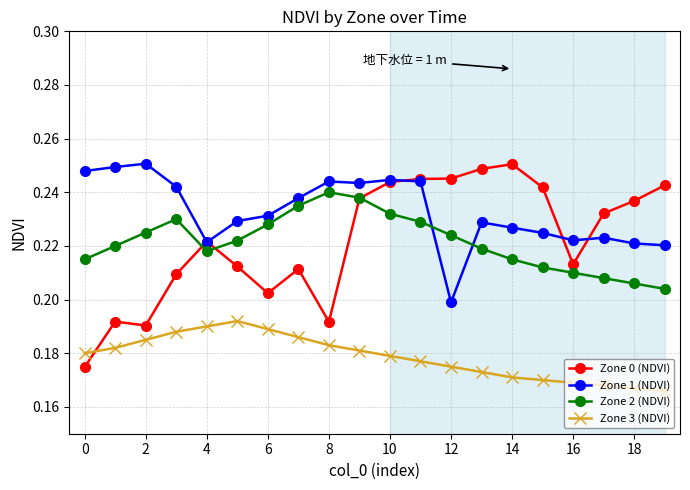

At how many categories does at least one series exceed 0?

20